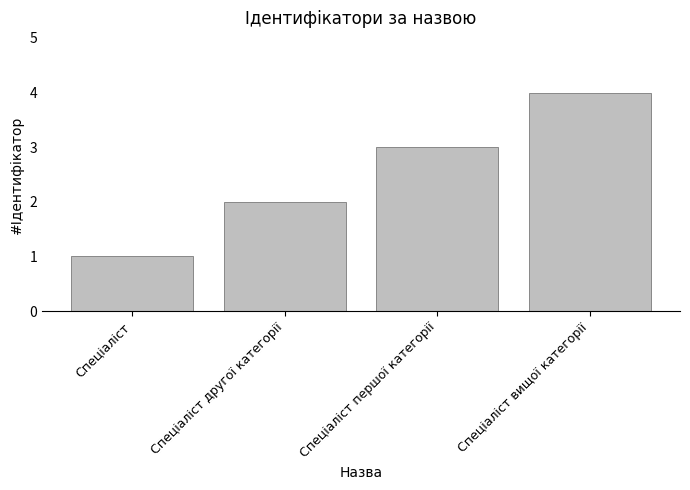

True or false: the data shows 3 at Спеціаліст другої категорії.

False